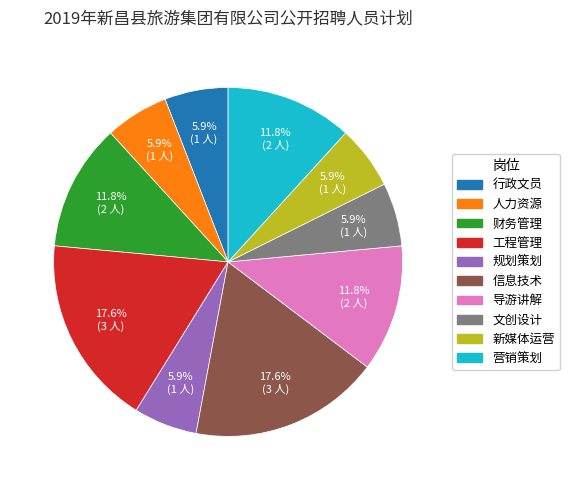

Is there any slice that represents more than half of the pie?

No